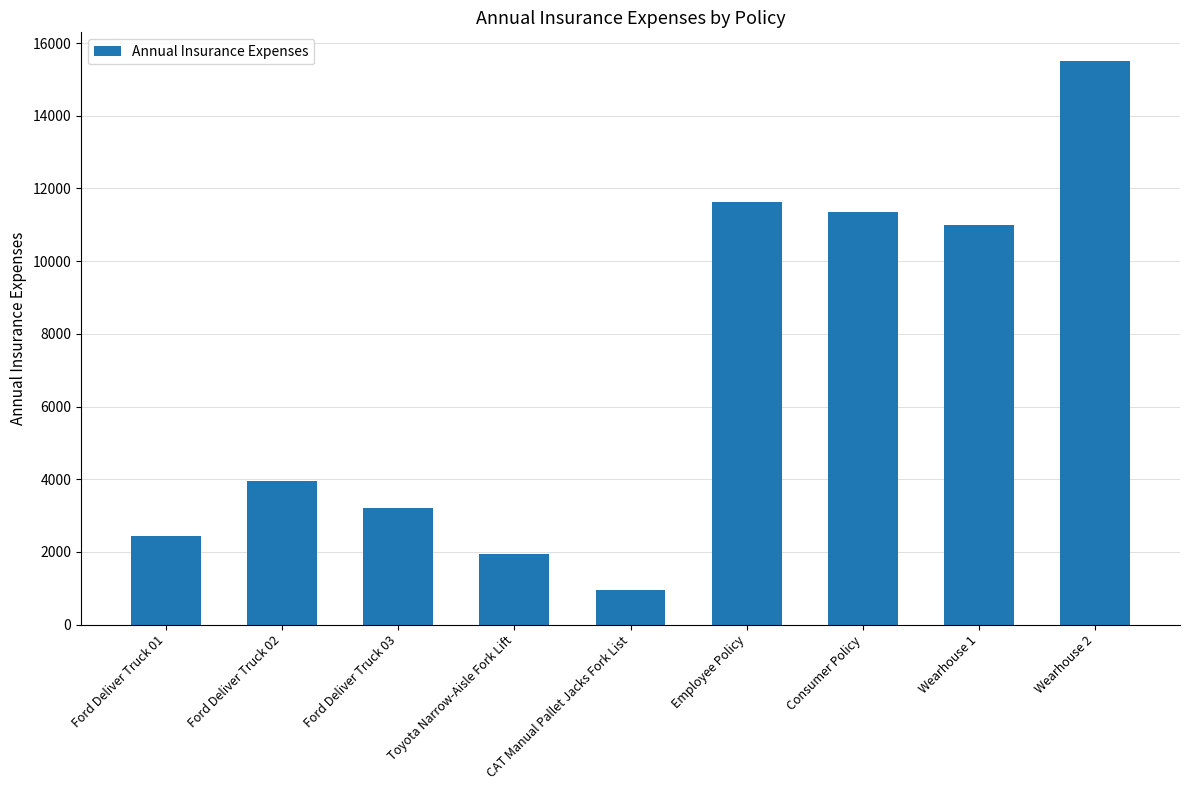

Rank the categories by value from lowest to highest.

CAT Manual Pallet Jacks Fork List, Toyota Narrow-Aisle Fork Lift, Ford Deliver Truck 01, Ford Deliver Truck 03, Ford Deliver Truck 02, Wearhouse 1, Consumer Policy, Employee Policy, Wearhouse 2